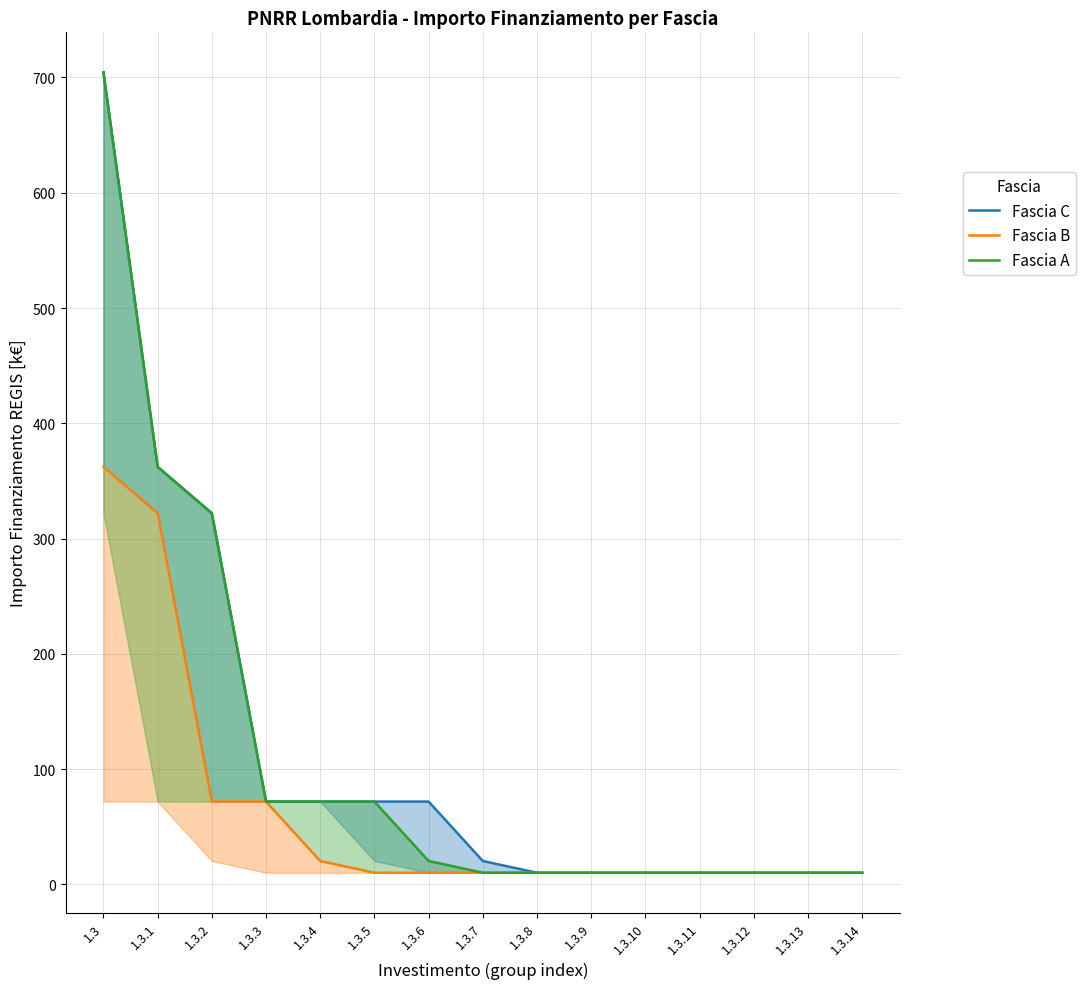

Is it true that Fascia B equals 4.9 at 1.3.5?

False